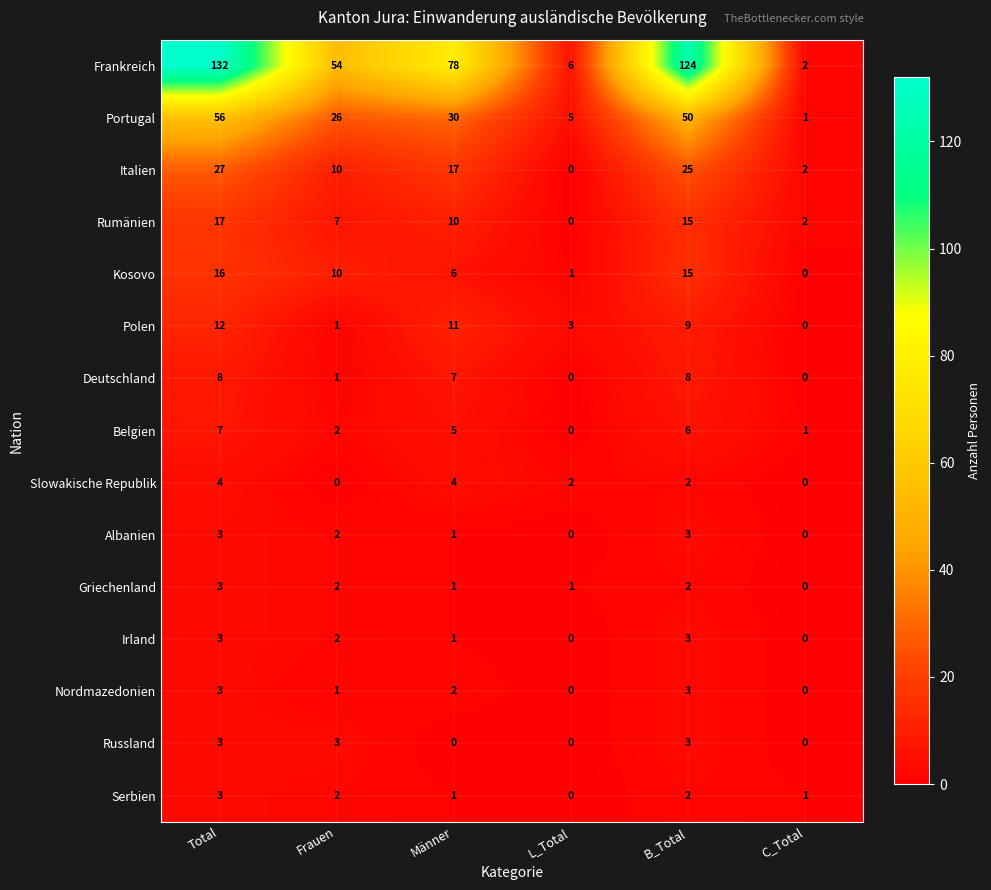

How many data points in Portugal are less than 30?

3